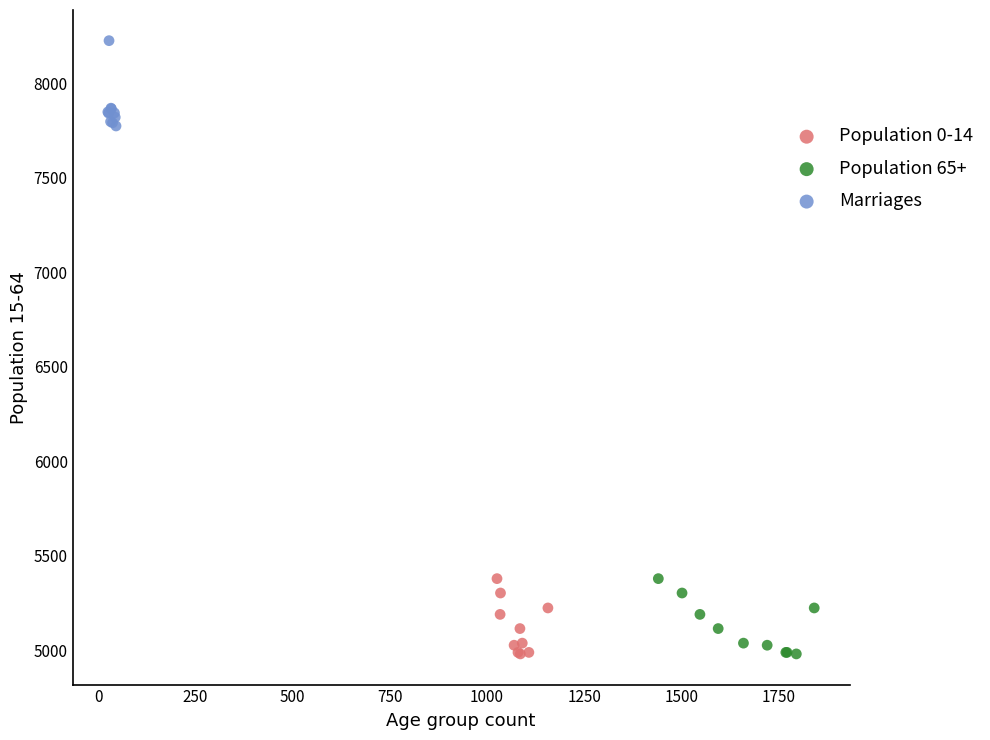

Which series contains the highest Y value?

Marriages